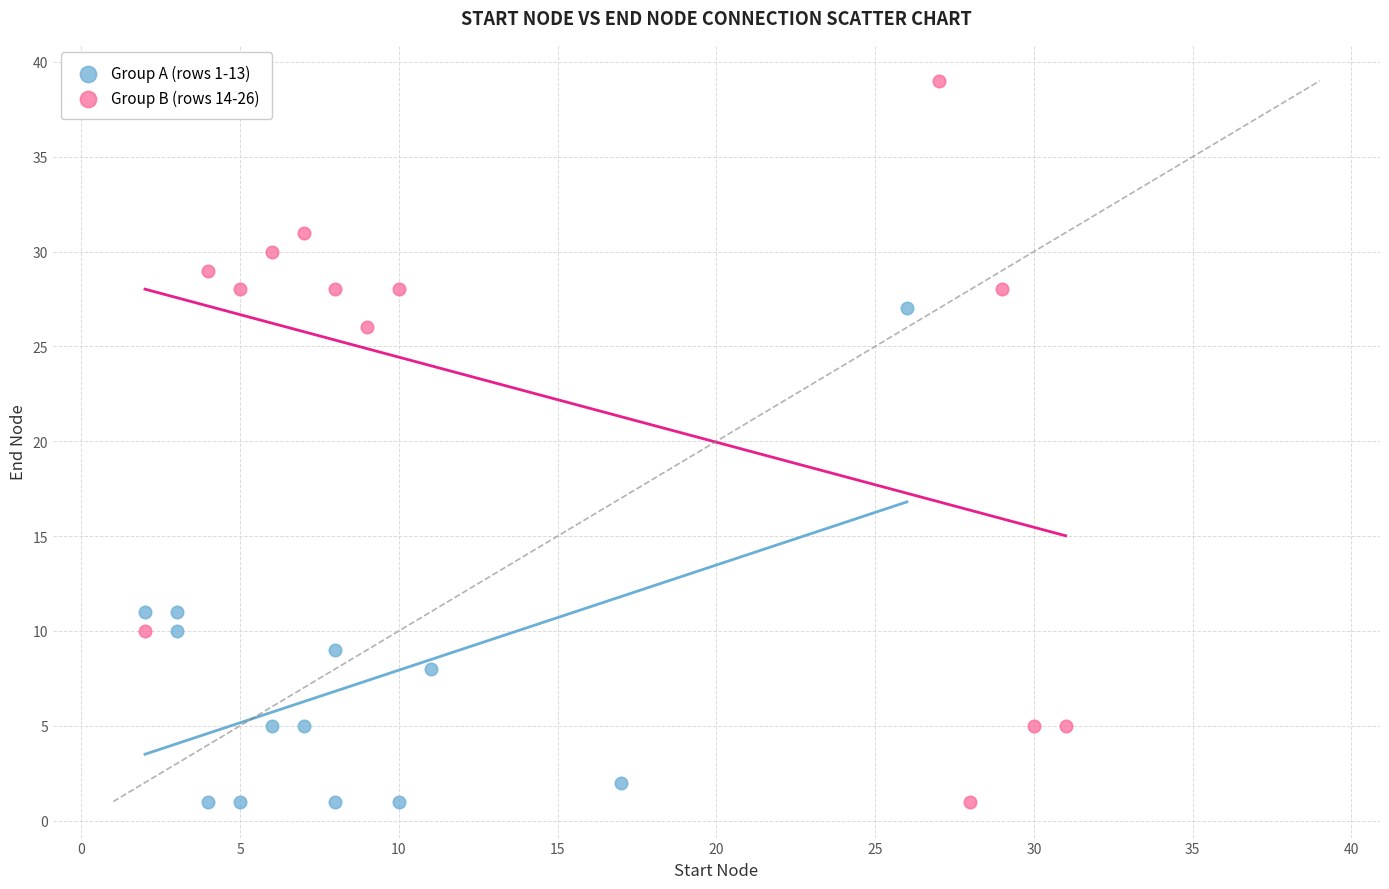

Which series has the widest spread of Y values?

Group B (rows 14-26)